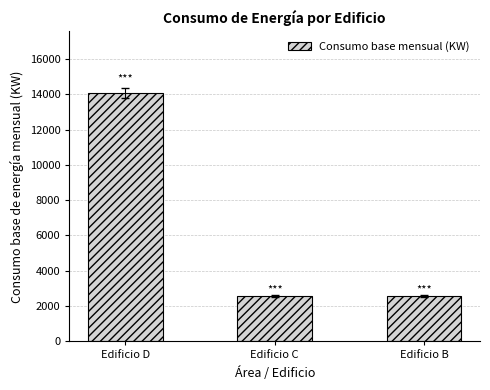

Between Edificio D and Edificio C, which is larger?

Edificio D